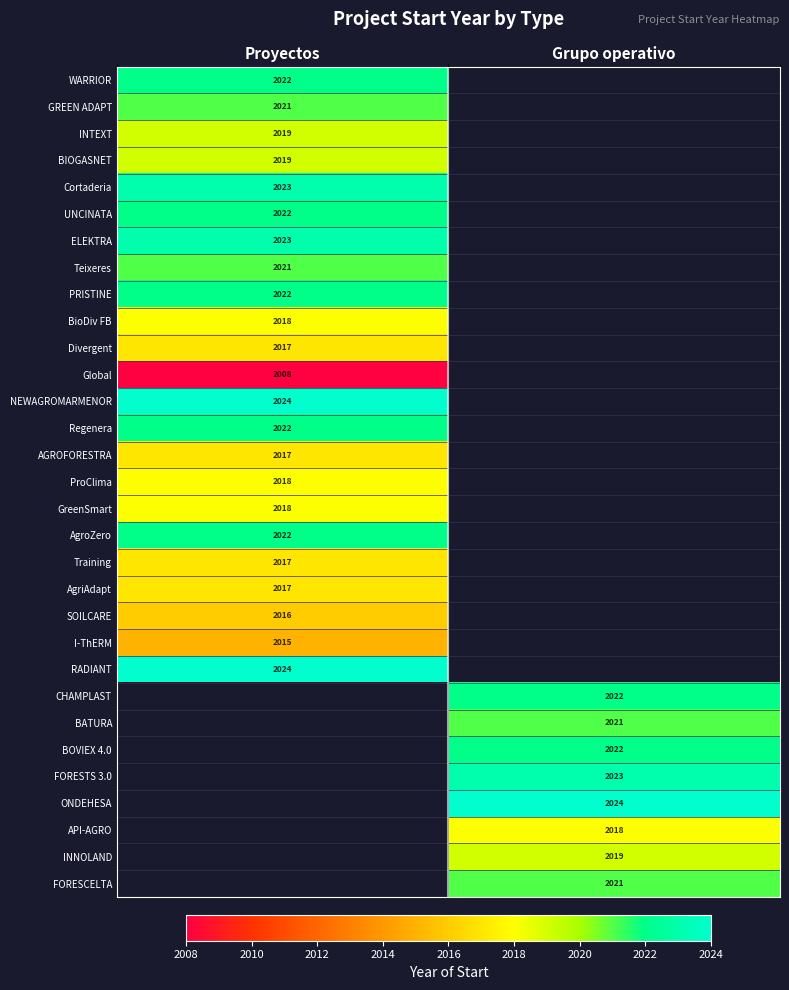

What is the greatest value displayed?

2024.0